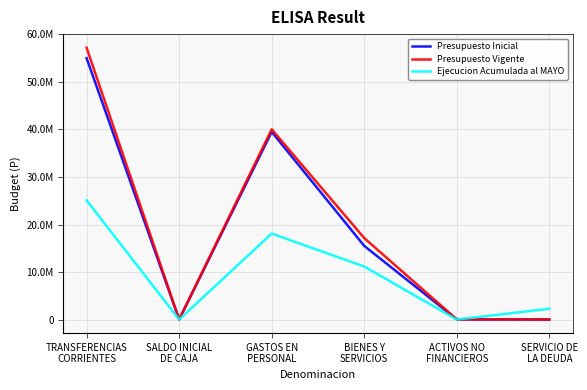

Where do Ejecucion Acumulada al MAYO and Presupuesto Inicial first cross each other?

ACTIVOS NO
FINANCIEROS and SERVICIO DE
LA DEUDA